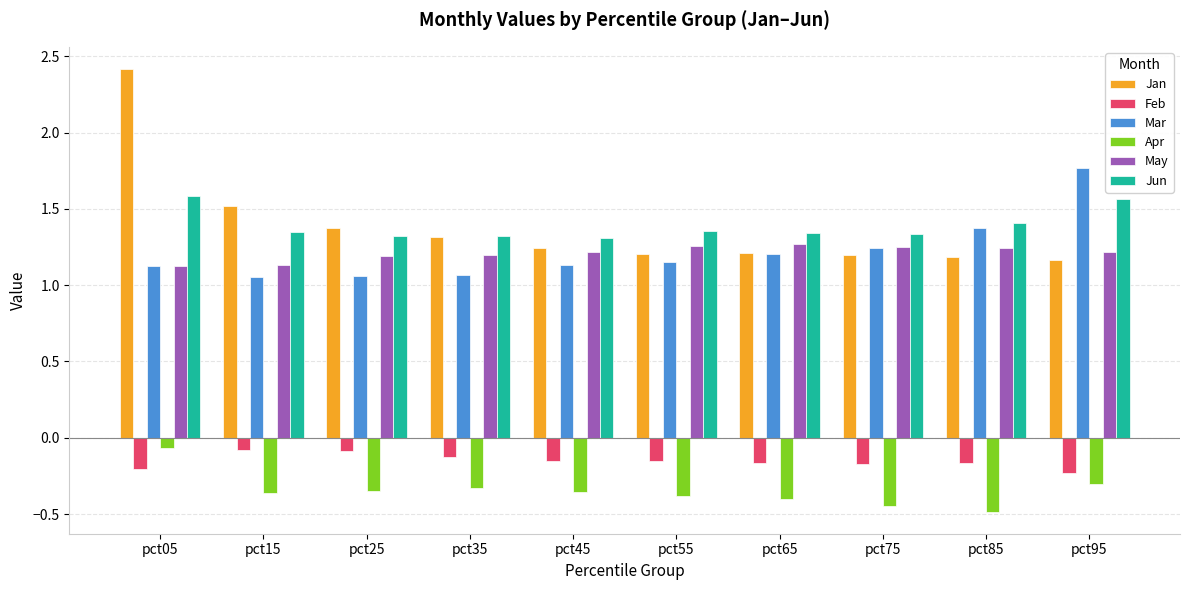

The value of Apr at pct65 is -0.4. True or false?

True